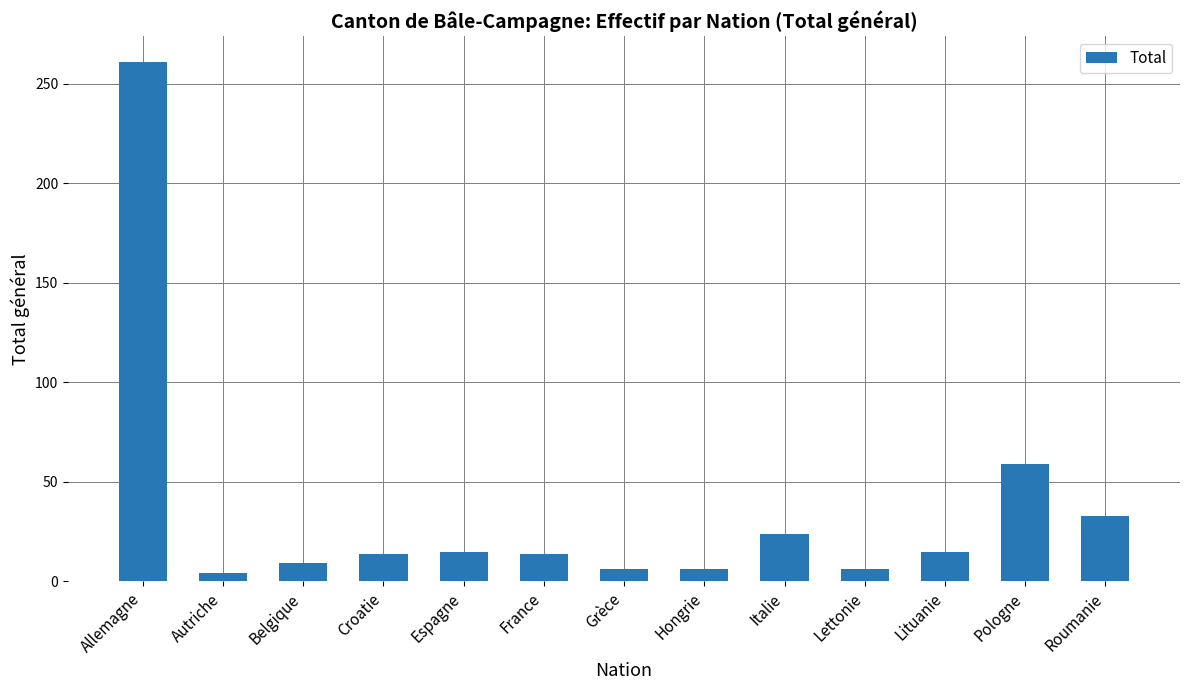

The chart shows a value of 6 at Lettonie. True or false?

True